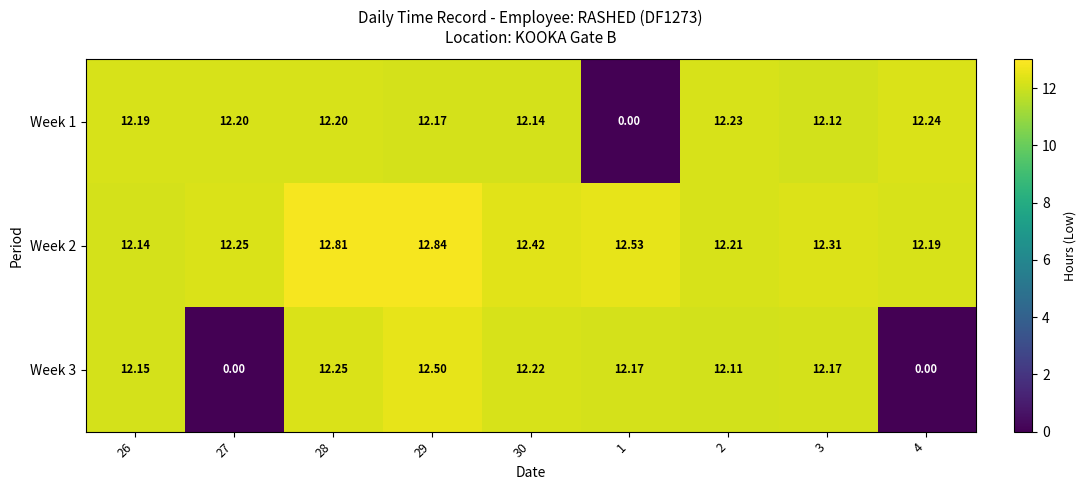

Is the value of Week 3 at 30 greater than the value of Week 1 at 27?

Yes